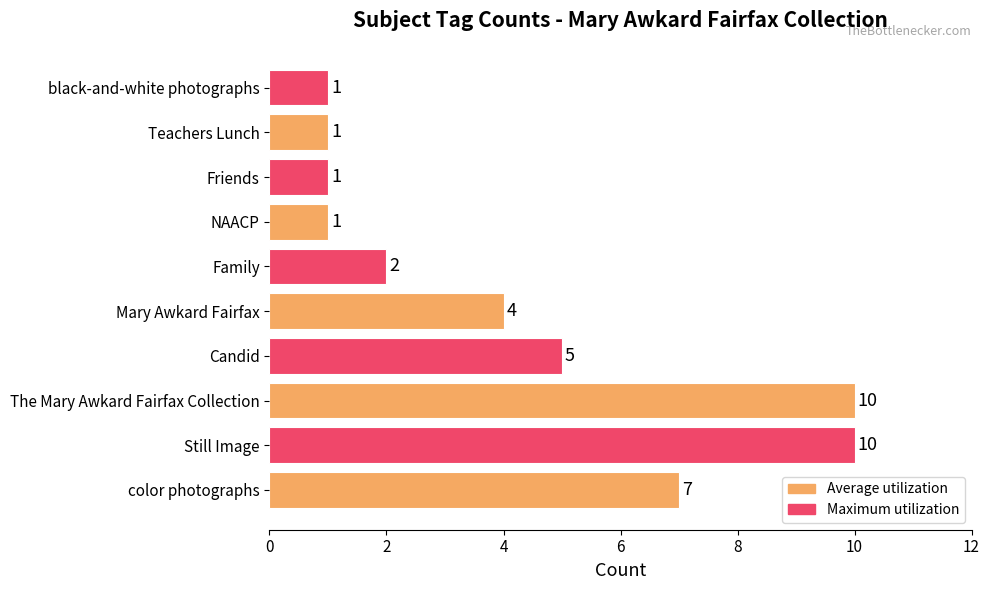

What is the change in value from Candid to Friends?

-4